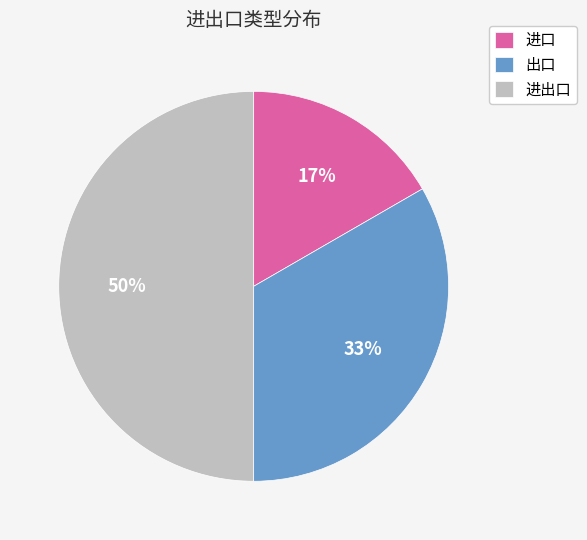

Does 进口 represent more than half of the total?

No